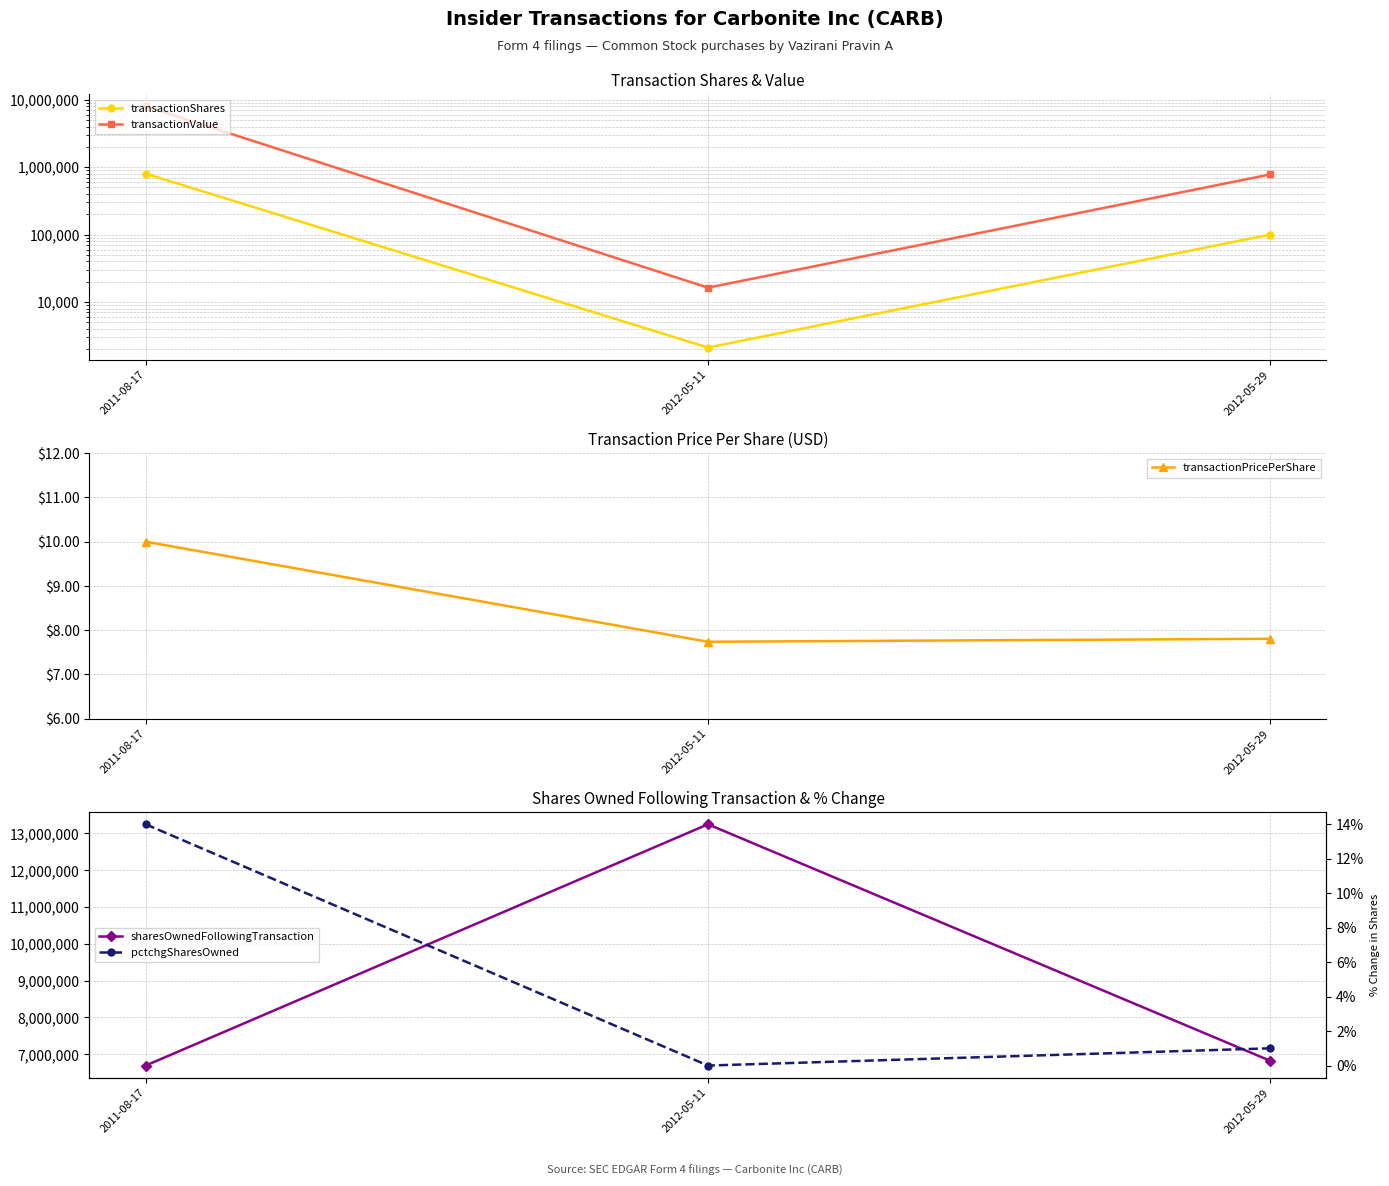

What is the difference between the transactionValue values at 2011-08-17 and 2012-05-11?

7983689.0